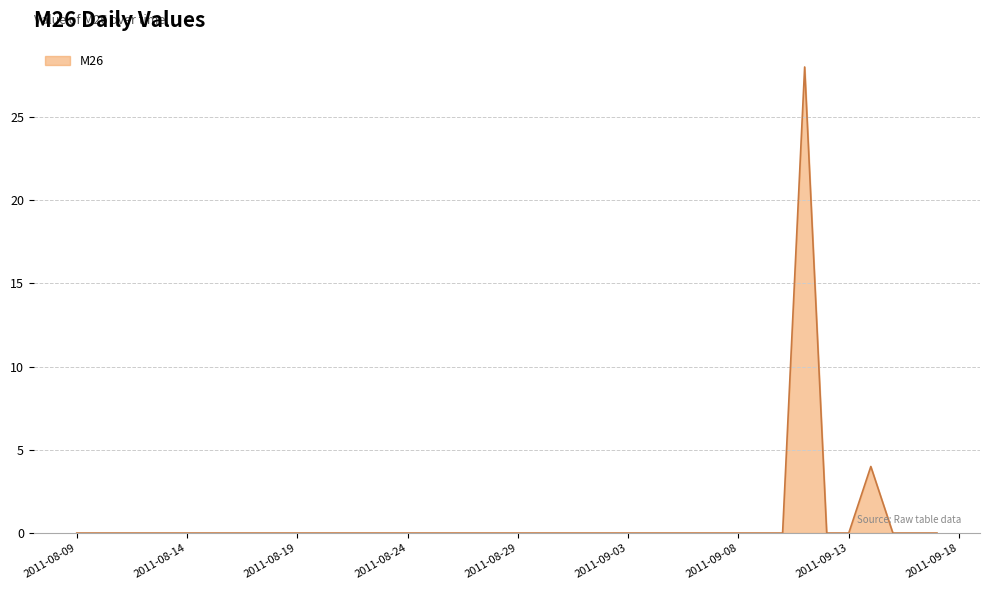

What is the maximum value shown in the chart?

28